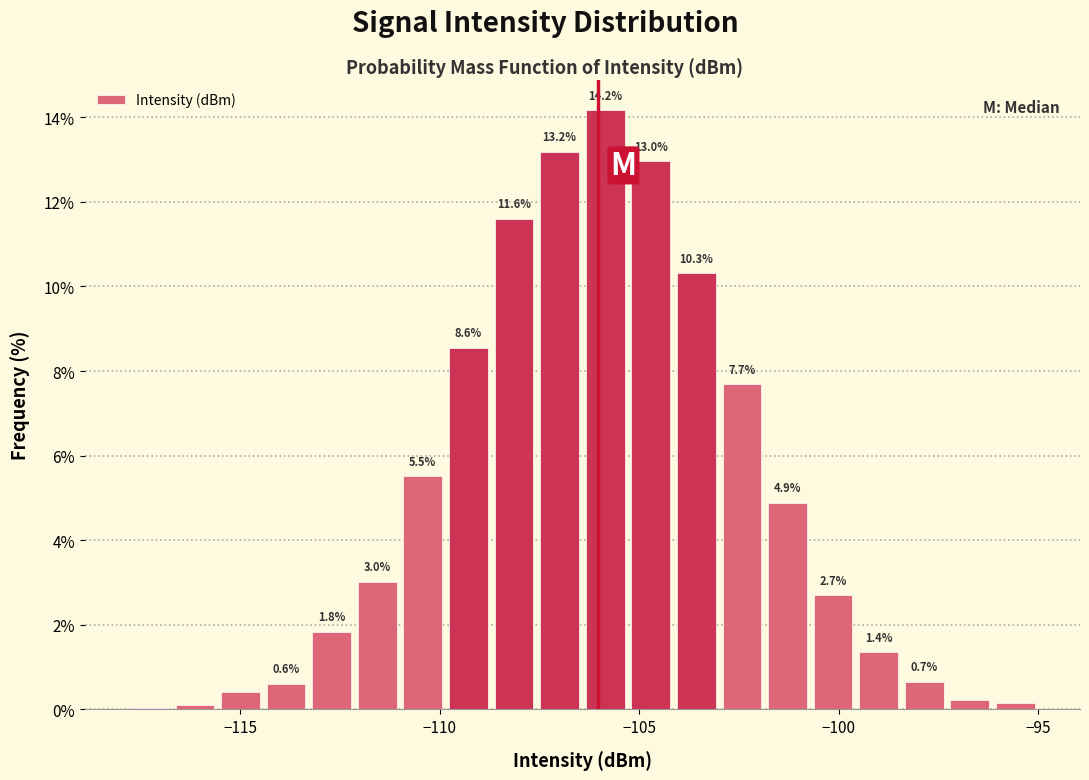

Around what value on the x-axis is the tallest bar? Give the approximate position of its centre, as read against the axis.

-106.0